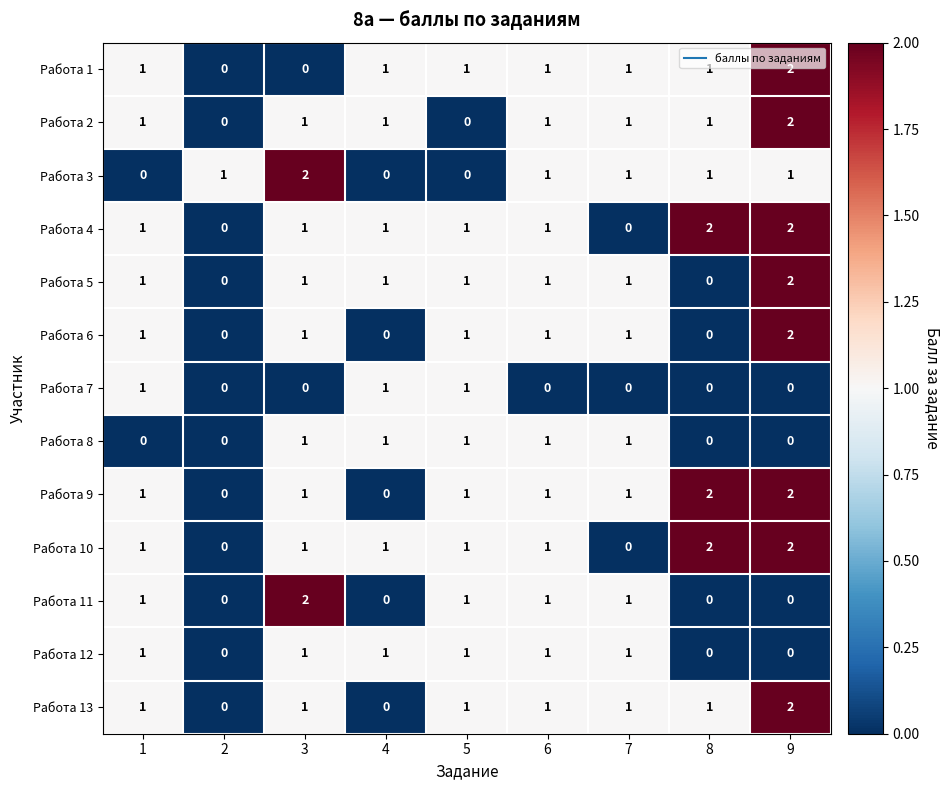

Count the Работа 2 values in the range 1 to 2.

7